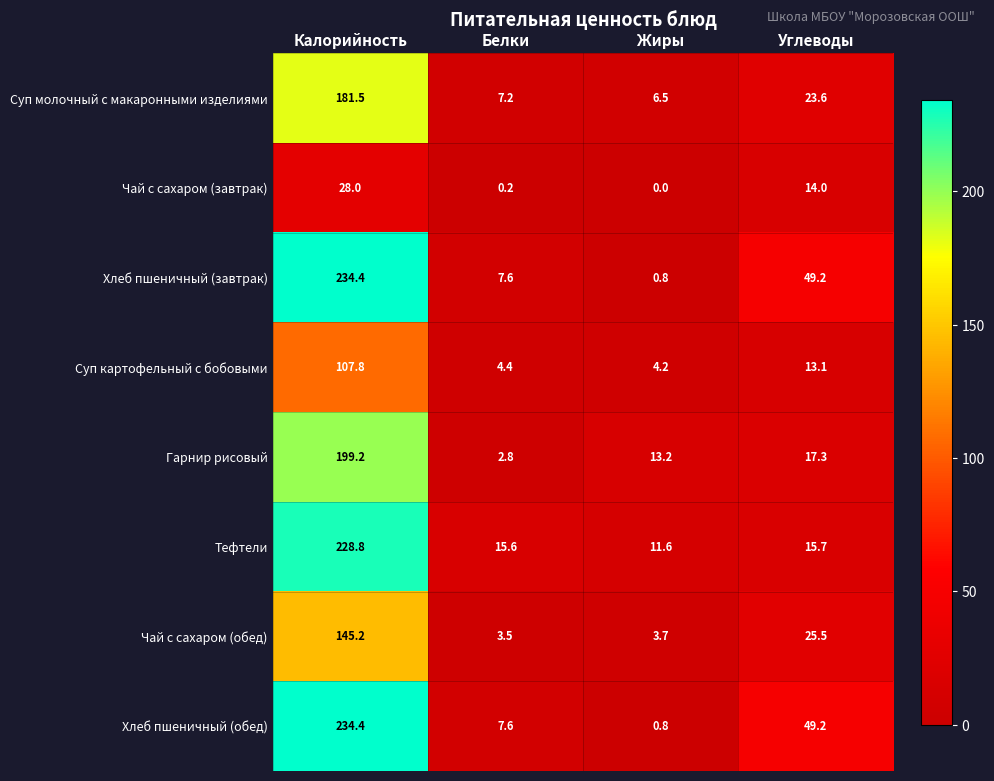

Is it true that Суп картофельный с бобовыми equals 182.5 at Калорийность?

False